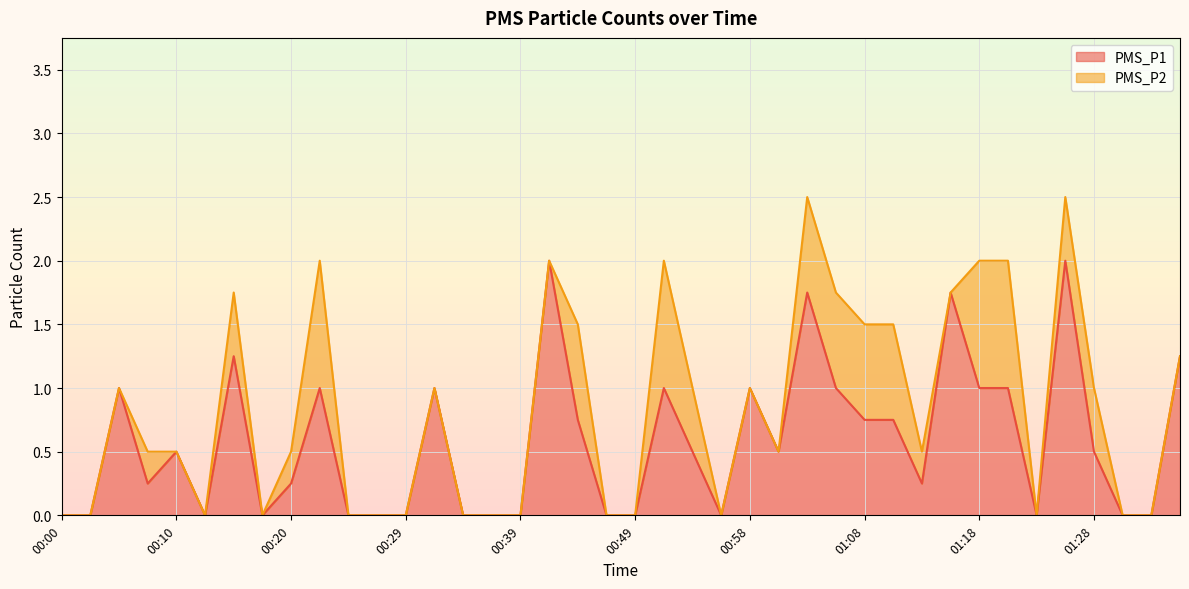

How many categories are shown in the chart?

40